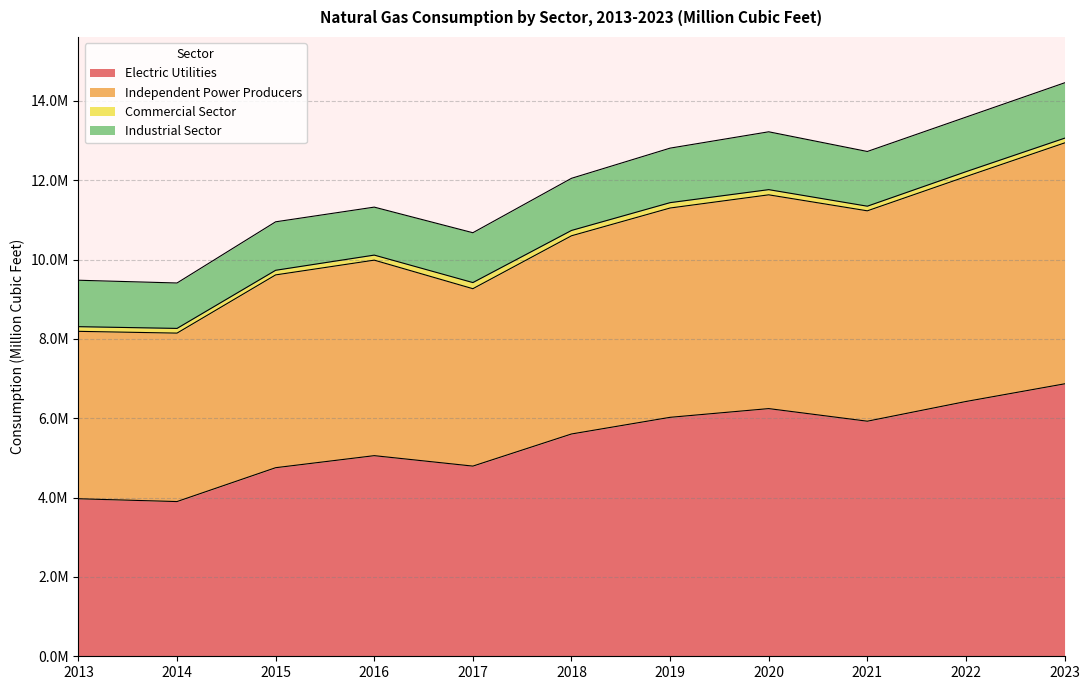

What is the value of the Independent Power Producers point at the 4th from the left?

9985270